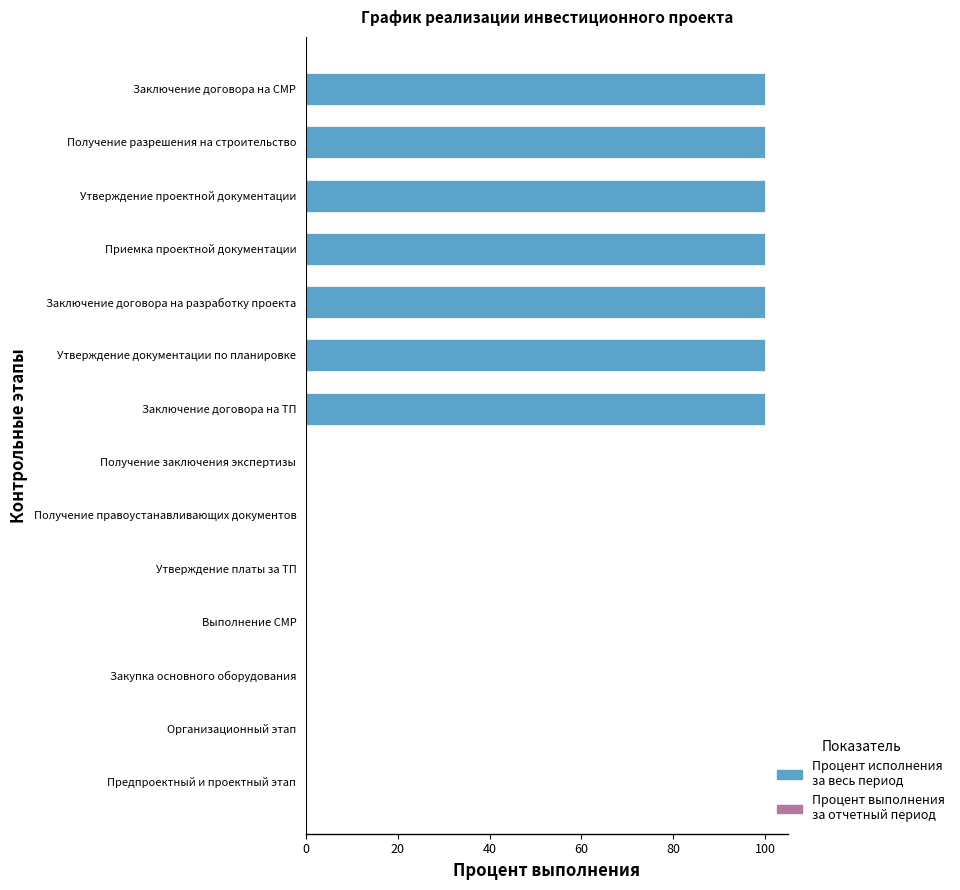

Reading top to bottom, what are all the values shown in this chart?

Заключение договора на СМР=100	Получение разрешения на строительство=100	Утверждение проектной документации=100	Приемка проектной документации=100	Заключение договора на разработку проекта=100	Утверждение документации по планировке=100	Заключение договора на ТП=100	Получение заключения экспертизы=0	Получение правоустанавливающих документов=0	Утверждение платы за ТП=0	Выполнение СМР=0	Закупка основного оборудования=0	Организационный этап=0	Предпроектный и проектный этап=0